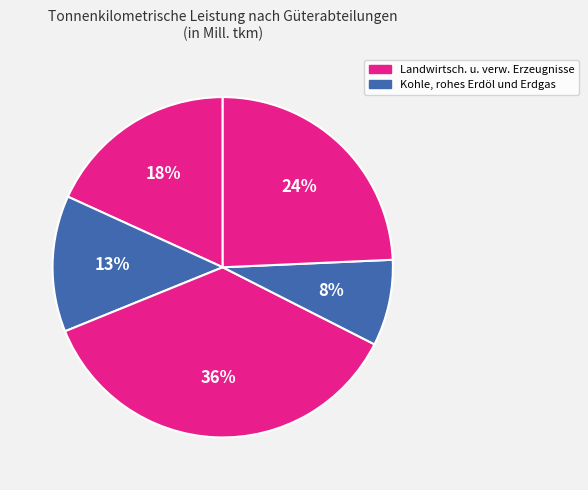

How many slices are in this pie chart?

5